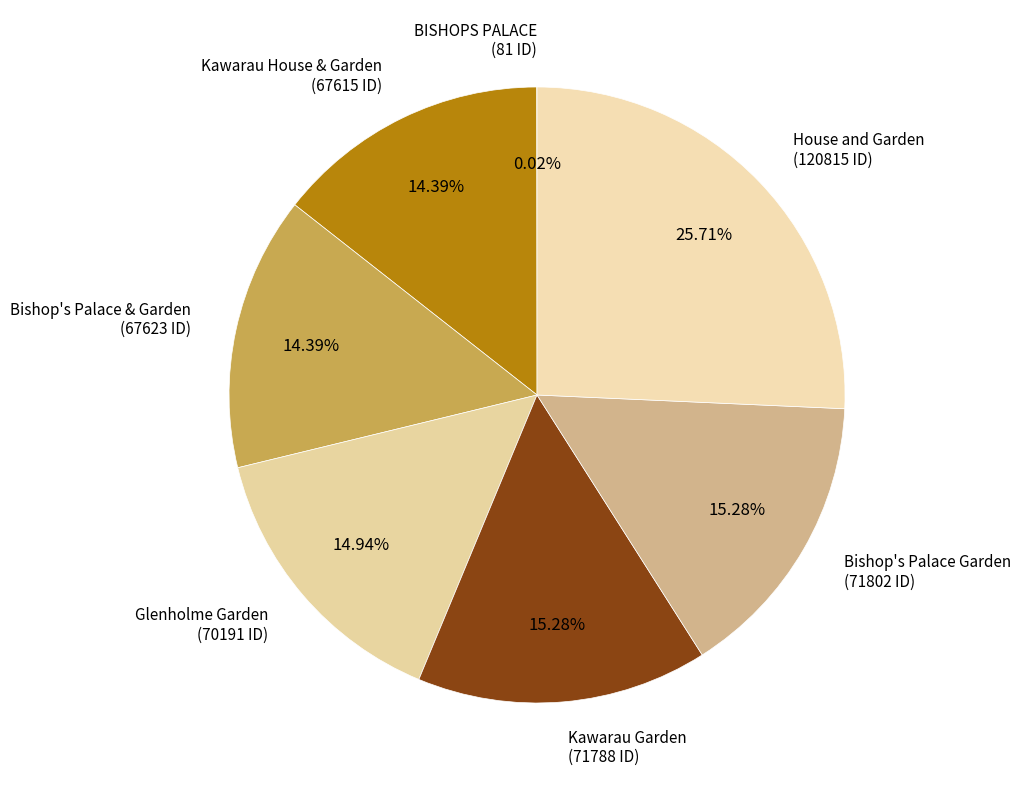

Rank the categories by value from highest to lowest.

House and Garden, Bishop's Palace Garden, Kawarau Garden, Glenholme Garden, Bishop's Palace & Garden, Kawarau House & Garden, BISHOPS PALACE